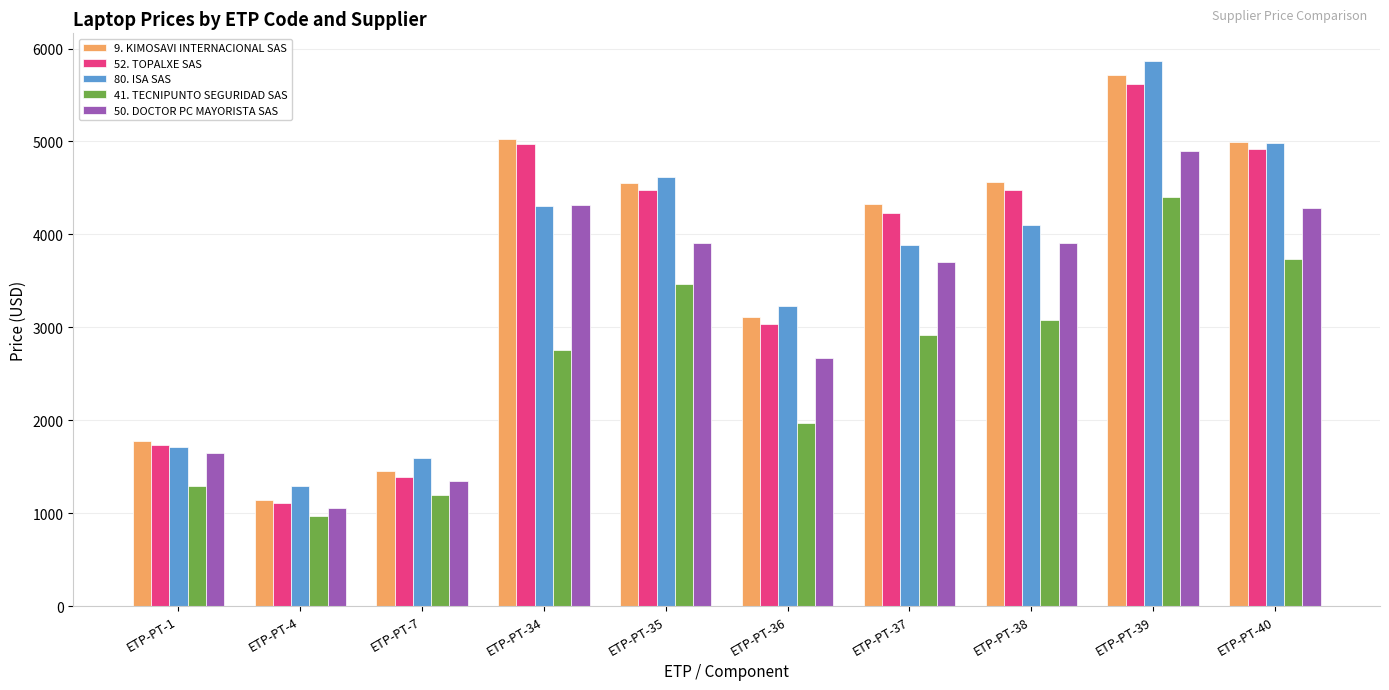

How many groups of bars are there?

10